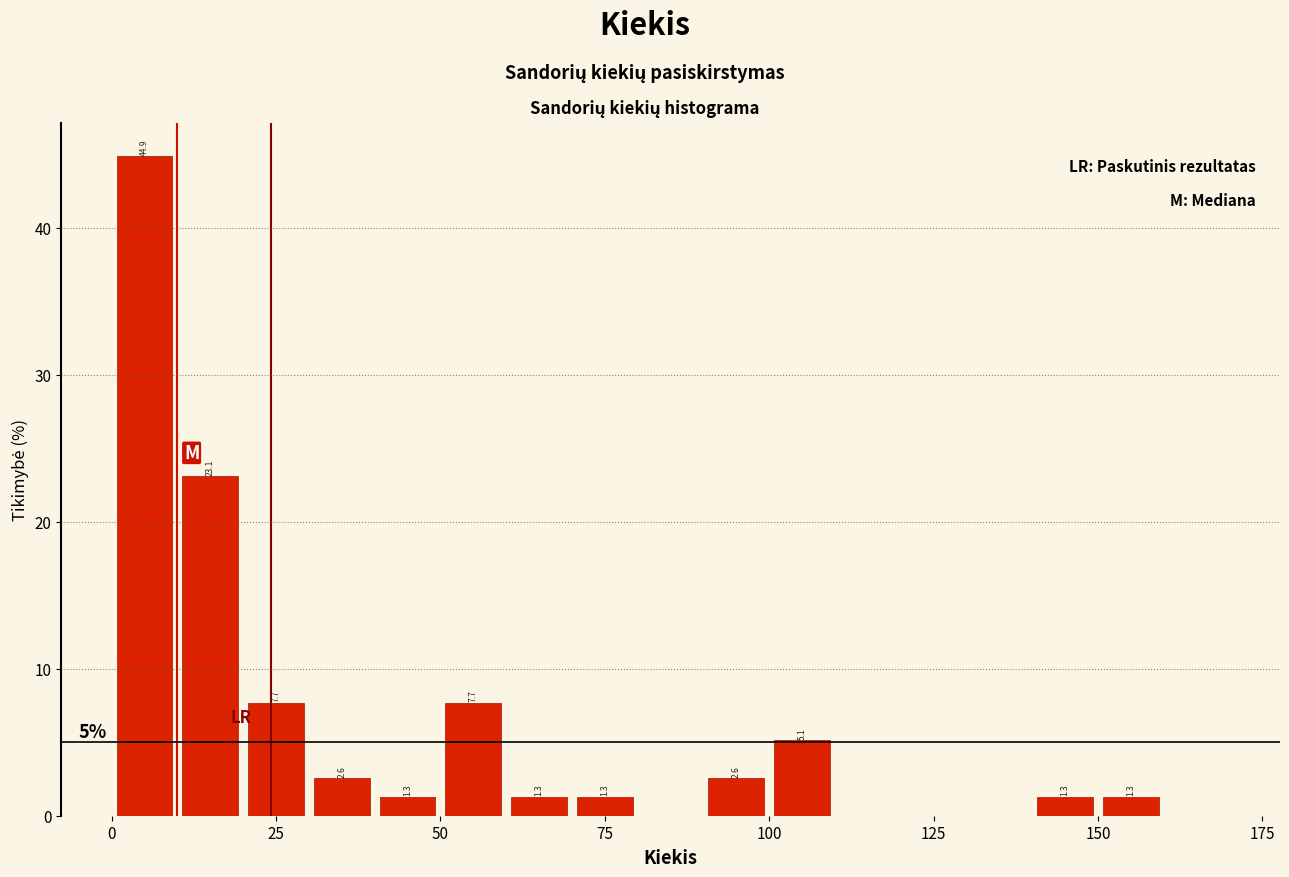

Around what value on the x-axis is the tallest bar? Give the approximate position of its centre, as read against the axis.

5